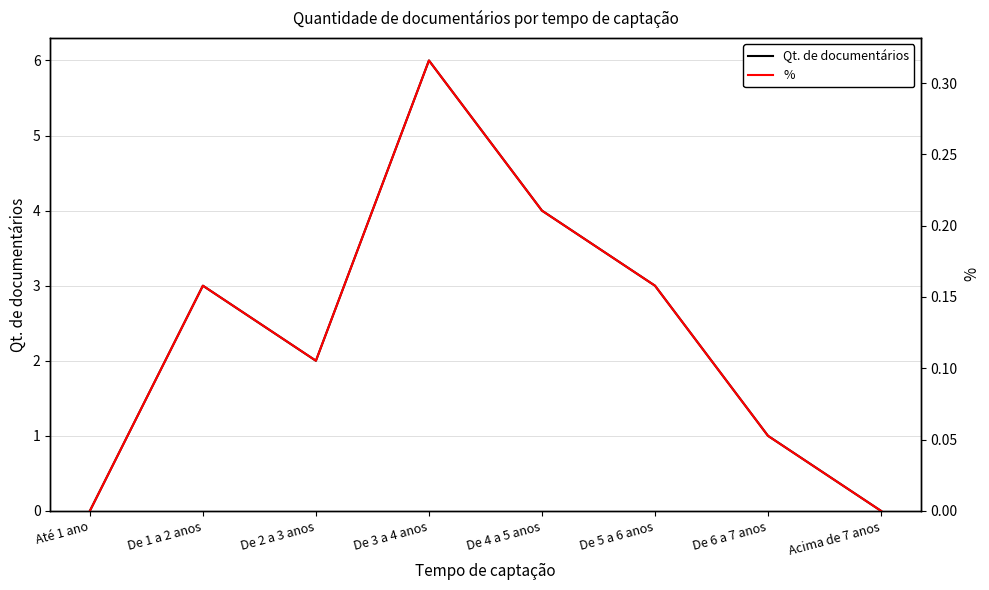

How many categories are shown in the chart?

8